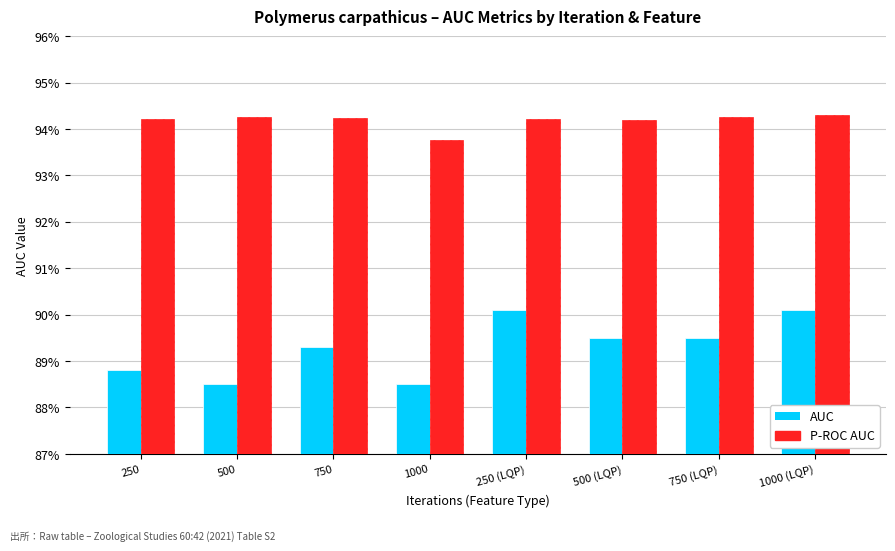

Does the chart contain stacked bars?

No